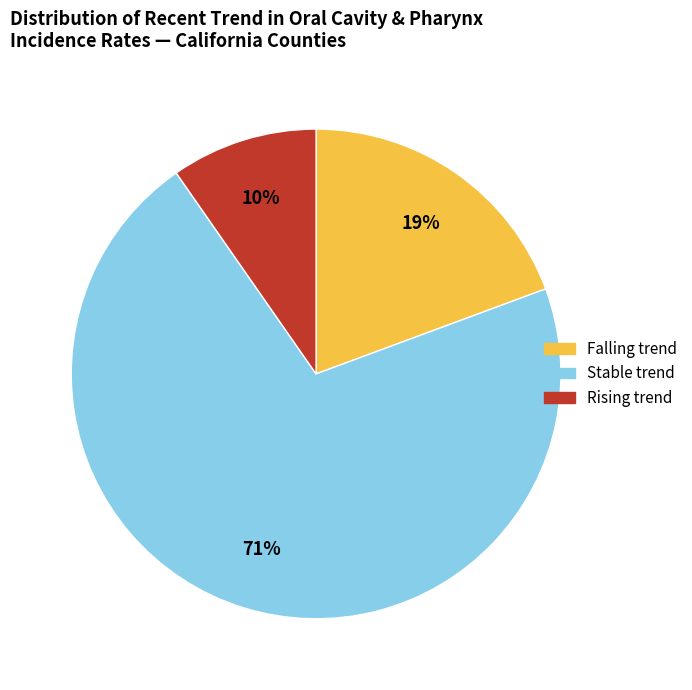

To the nearest percent, what is the difference between the largest and smallest slice percentages?

61%